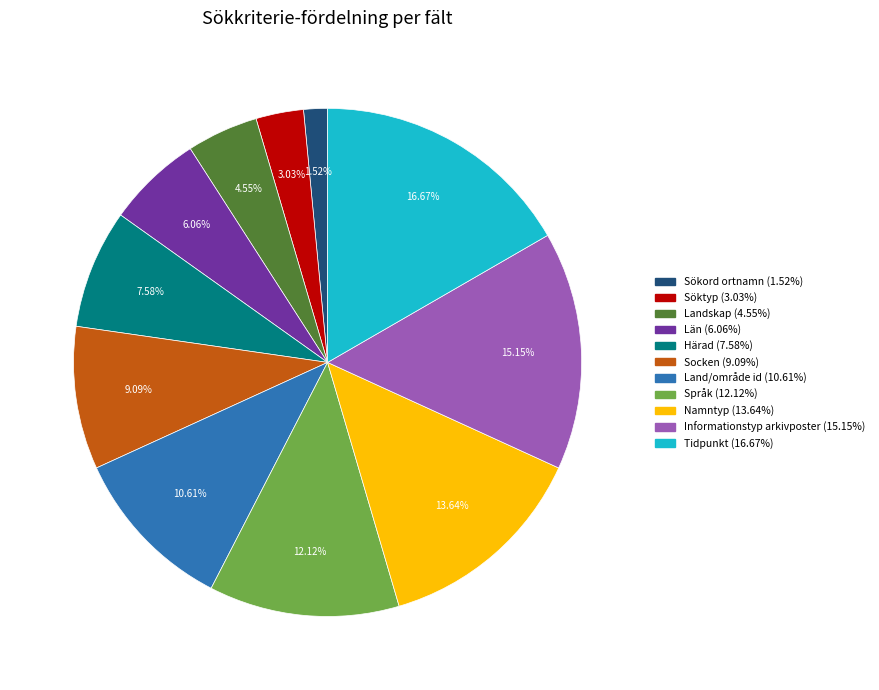

Which slice is the largest?

Tidpunkt